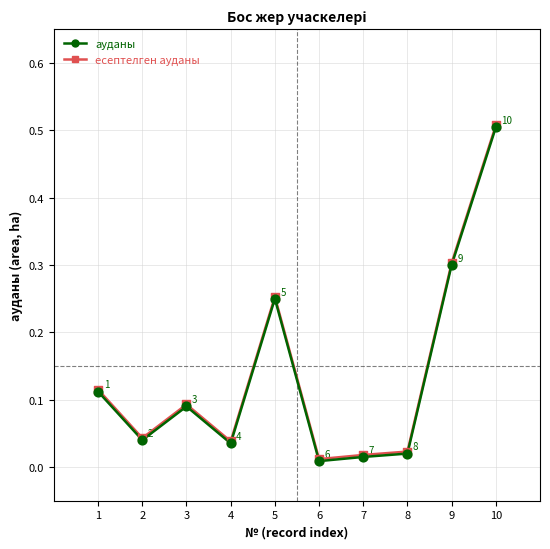

Is it true that ауданы equals 0.7 at 10?

False